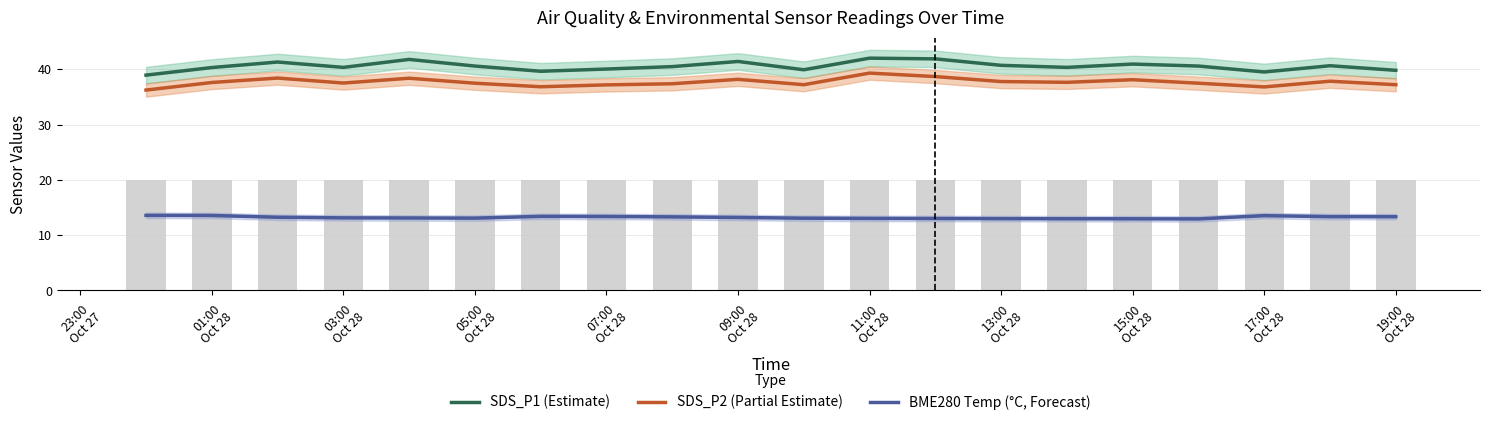

What is the average value of the BME280 Temp (°C, Forecast) series?

13.2